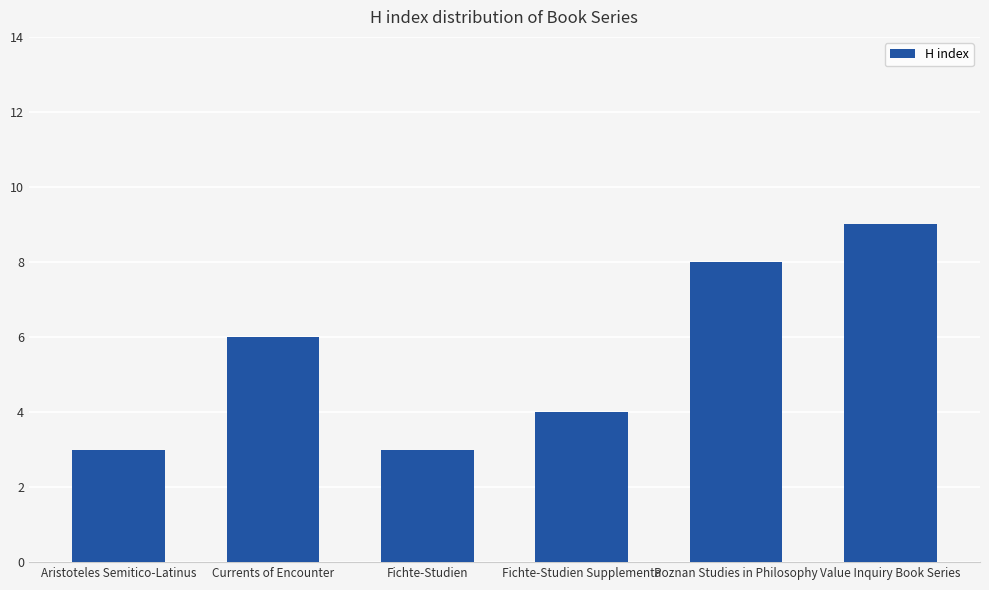

Count the number of data series in this chart.

1